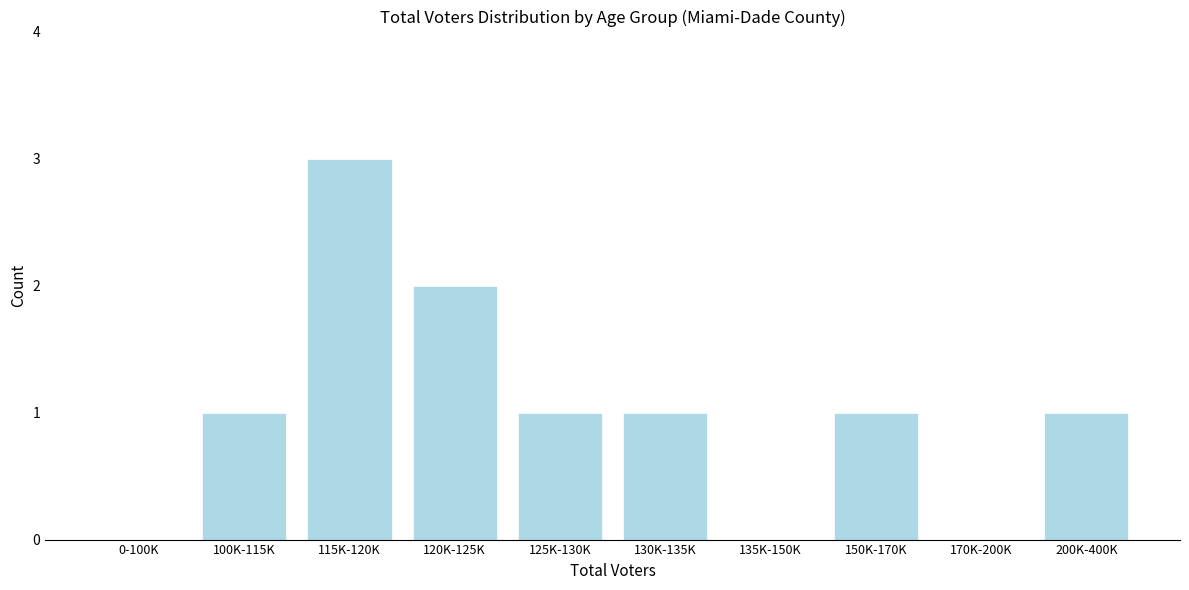

What is the change in value from 0-100K to 115K-120K?

+3